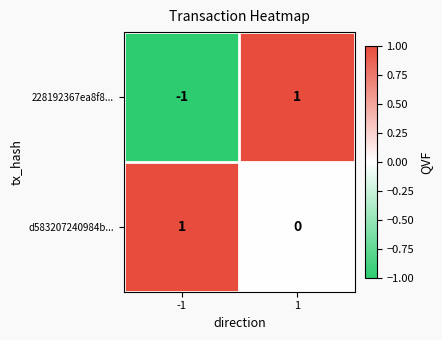

Rank the series by their average value, from lowest to highest.

228192367ea8f8..., d583207240984b...